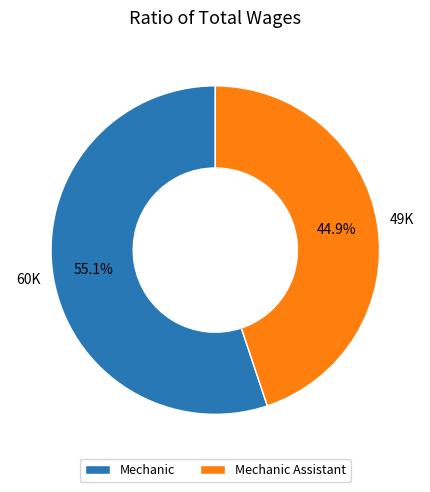

To the nearest percent, what is the difference between the largest and smallest slice percentages?

10%